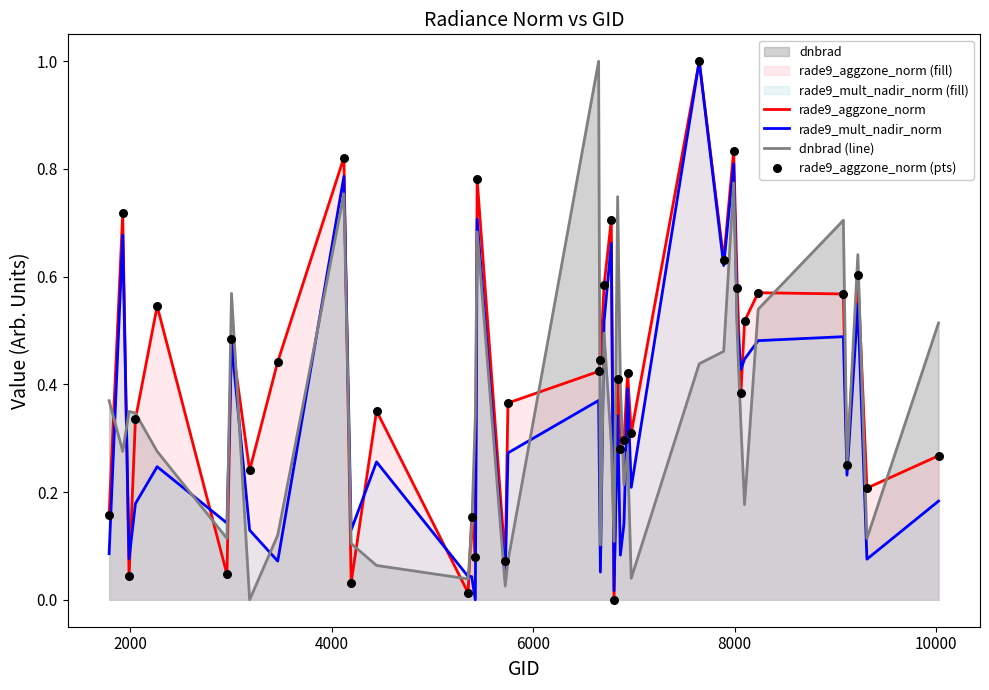

What is the maximum value shown in the chart?

1.0